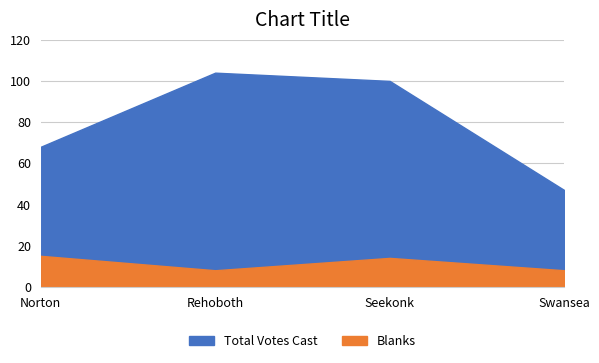

What is the label of the 1st point from the right?

Swansea